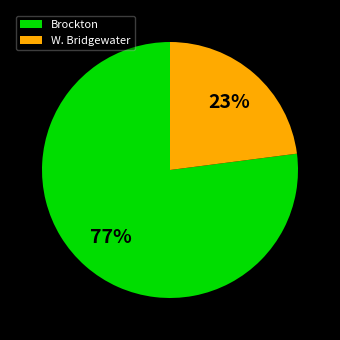

Count the number of slices in the pie.

2